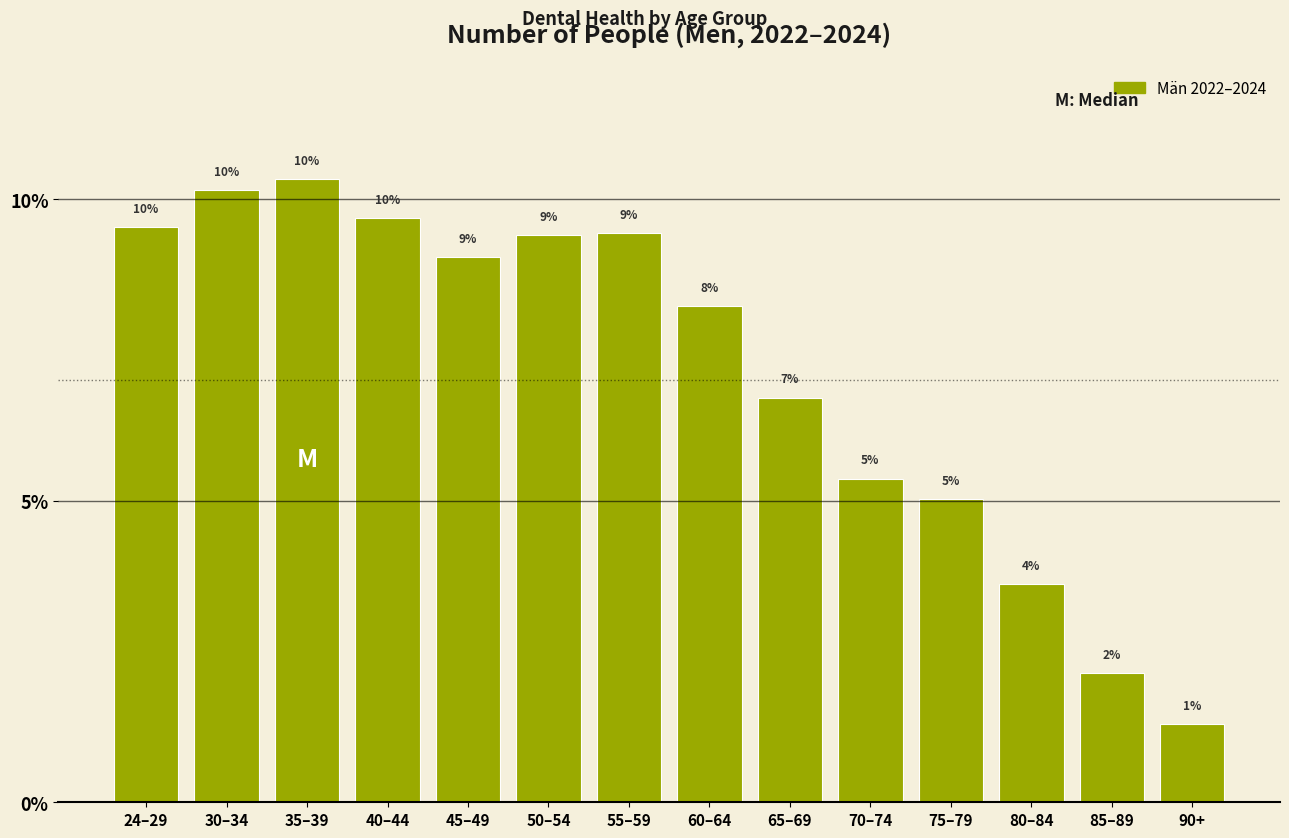

How many bars are there in total?

14